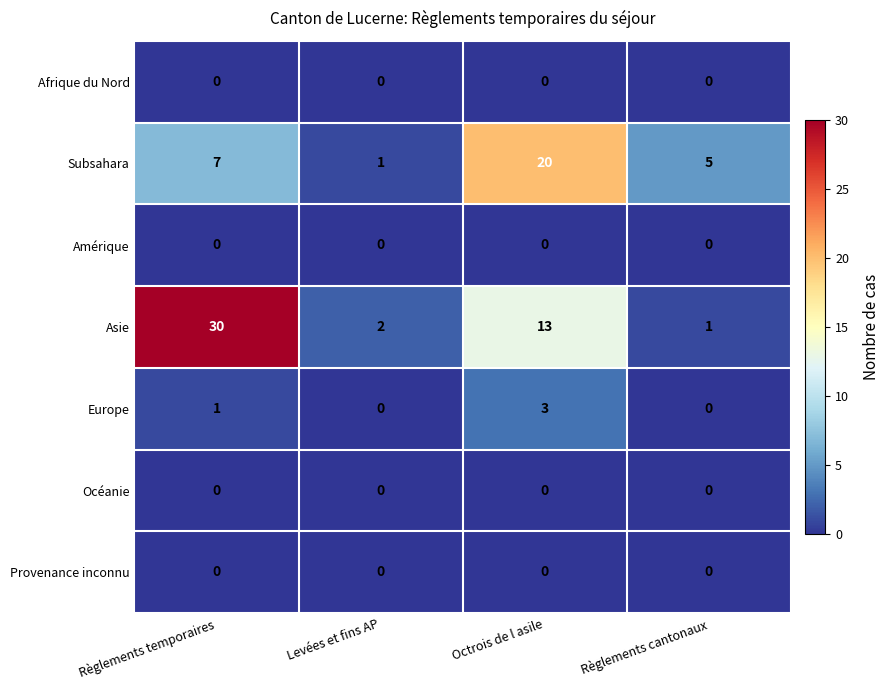

What is the greatest value displayed?

30